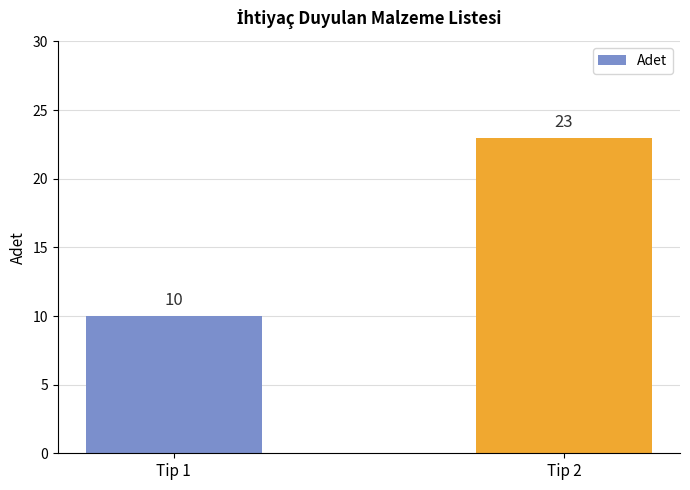

Rank the categories by value from highest to lowest.

Tip 2, Tip 1